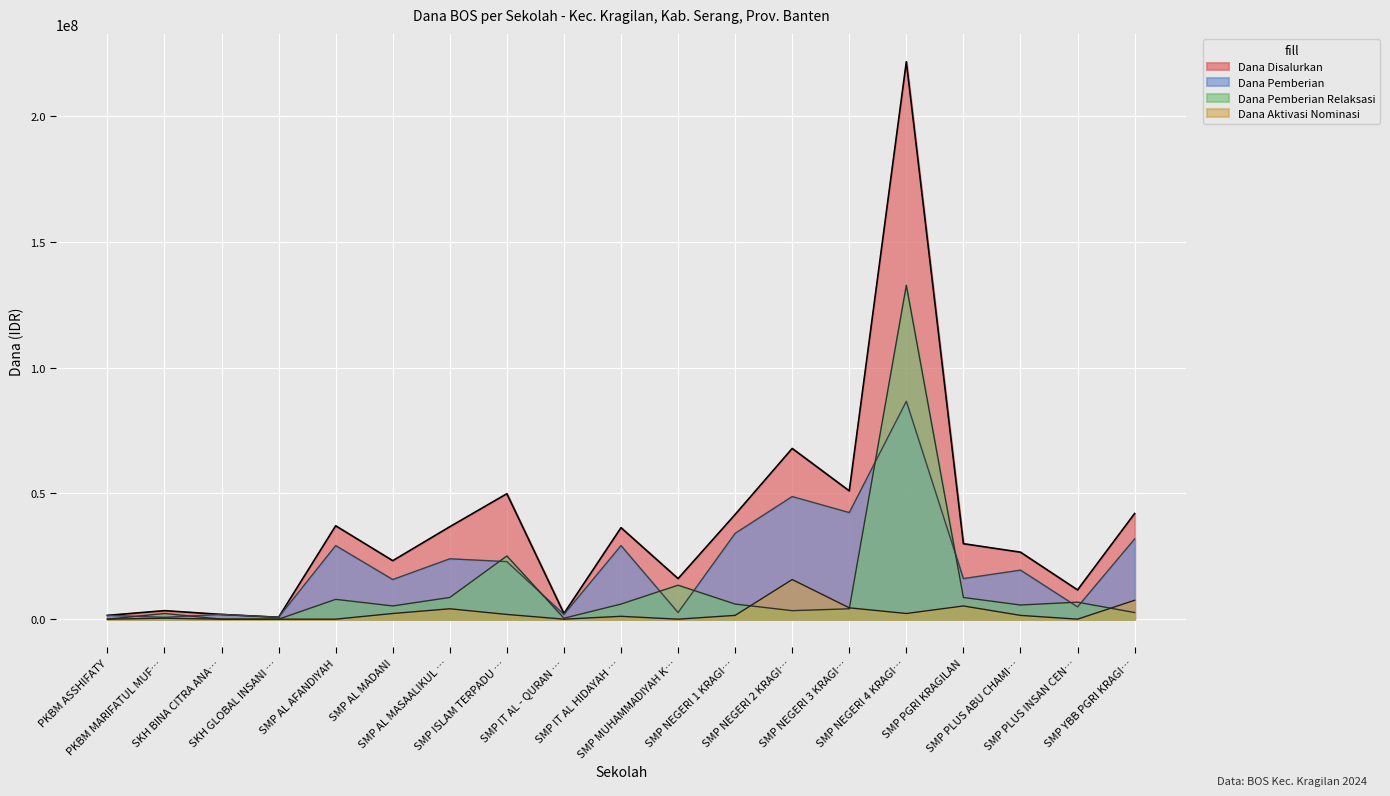

At which category is the sum across all series the highest?

SMP NEGERI 4 KRAGI…